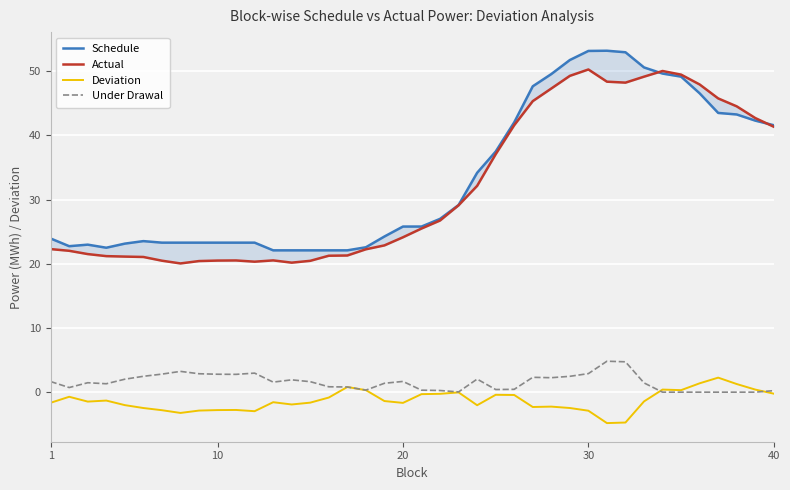

What is the lowest value of the Deviation series?

-4.8